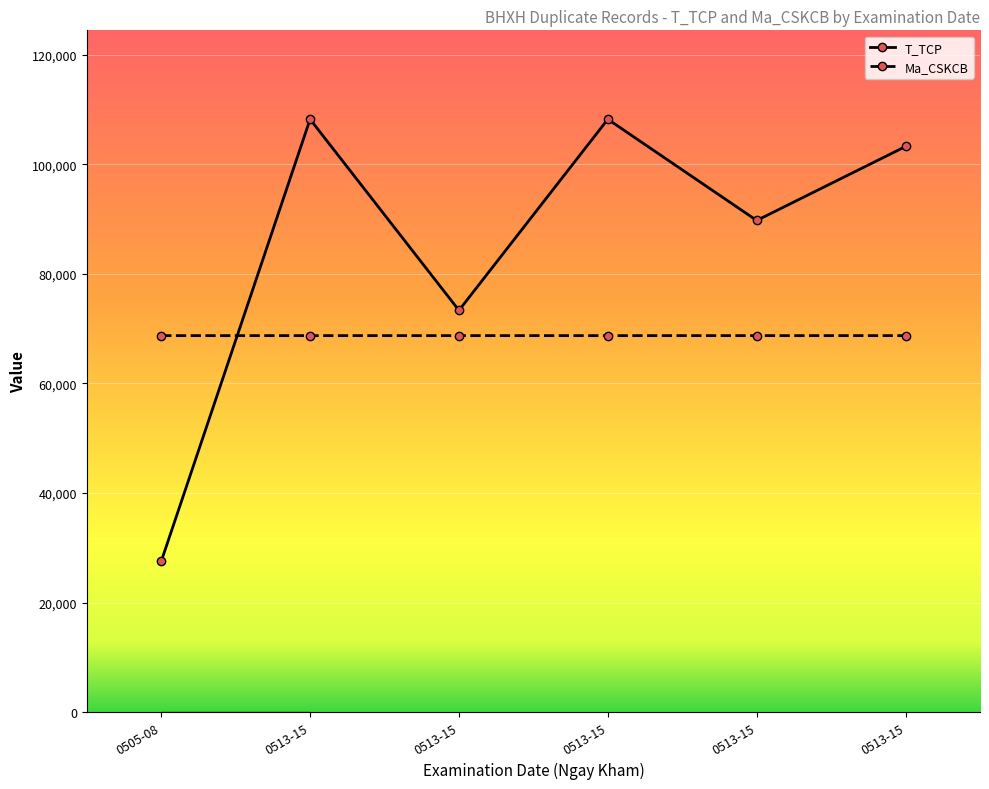

How many lines are shown in the chart?

2